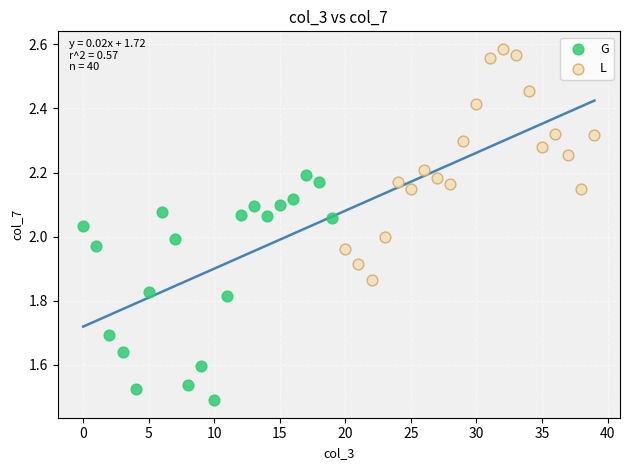

Which series contains the lowest Y value?

G